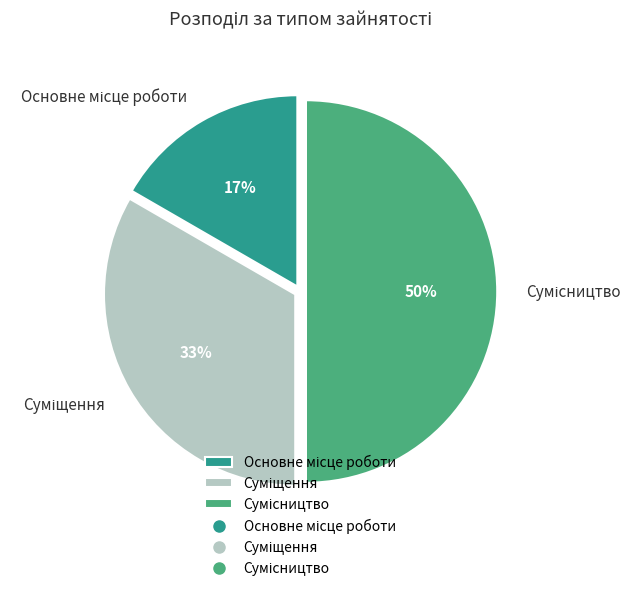

Count the number of slices in the pie.

3